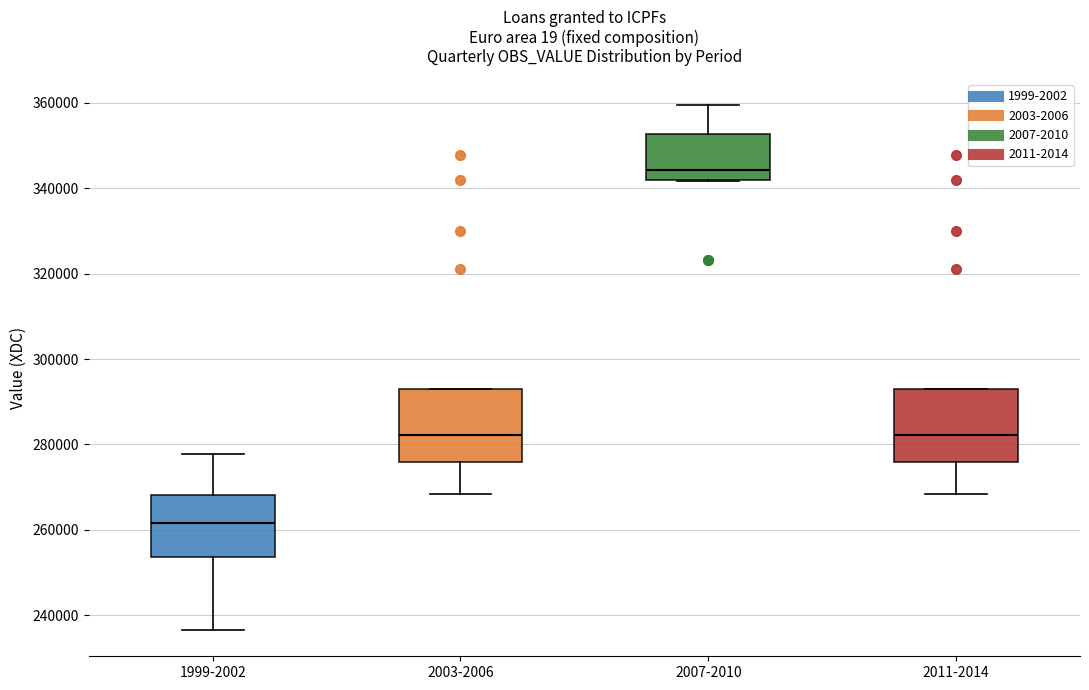

Where does the median line of the box for 2007-2010 sit on the y-axis? The values are not printed on the chart, so give them approximately, as read against the axis.

344000